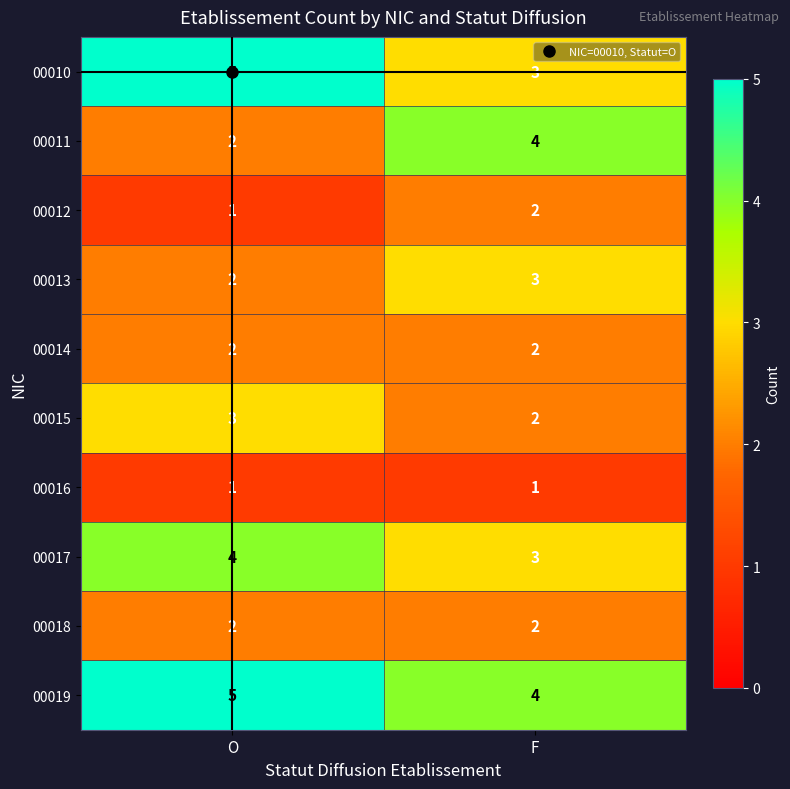

At which label does 00011 reach its minimum?

O